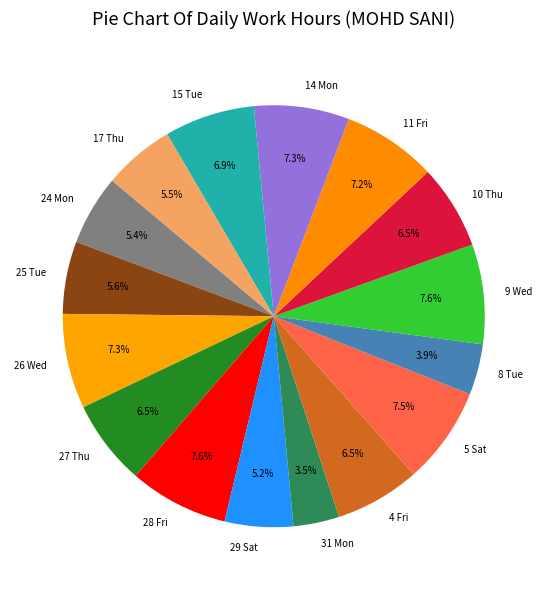

Which has a higher value, 8 Tue or 17 Thu?

17 Thu